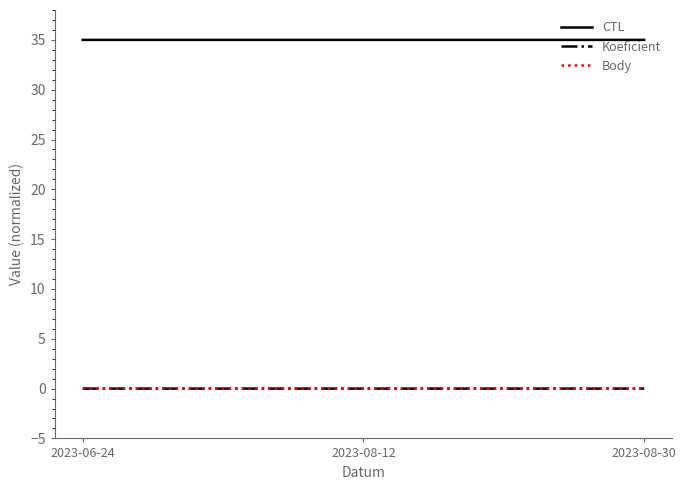

What is the total value across all series at 2023-08-12?

35.0